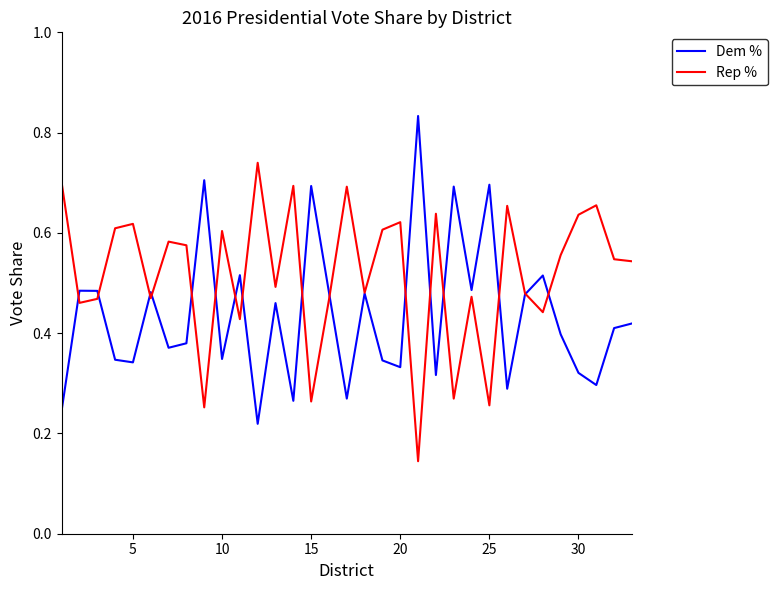

Which series has the largest total across all categories?

Rep %